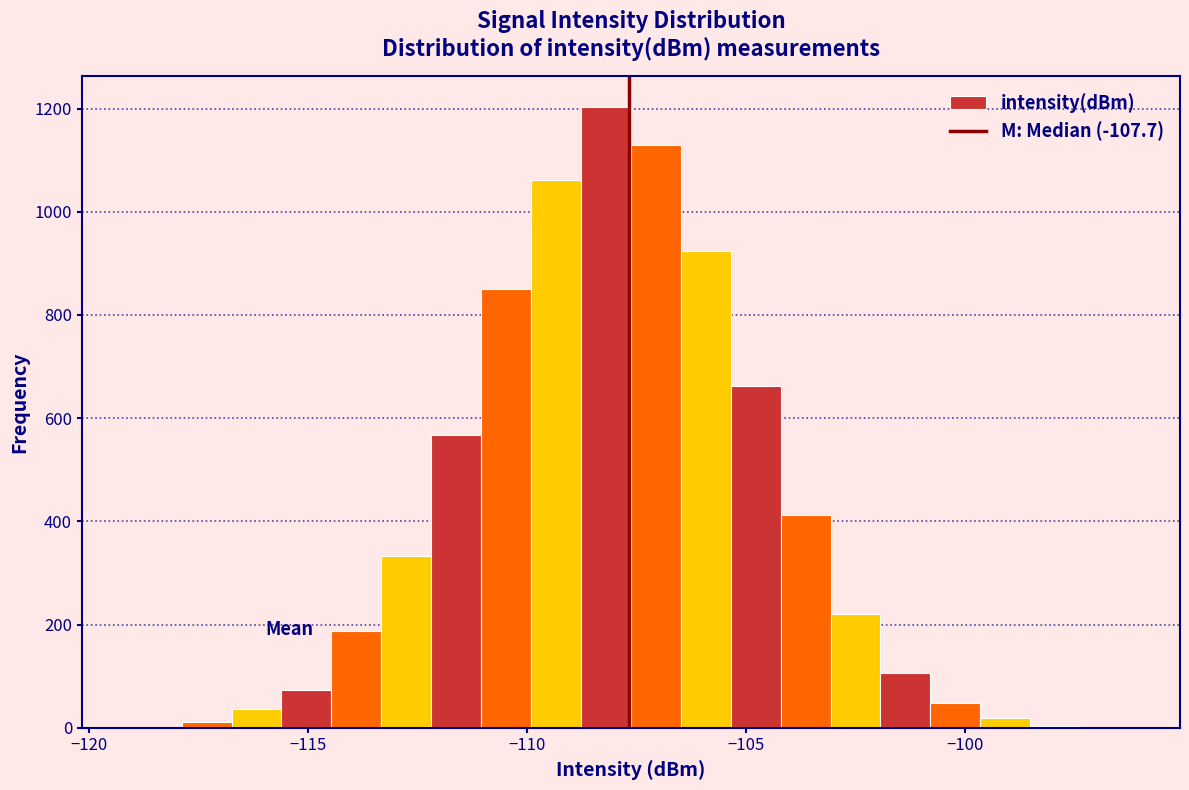

Read against the x-axis, roughly where is the centre of the tallest bar?

-108.0